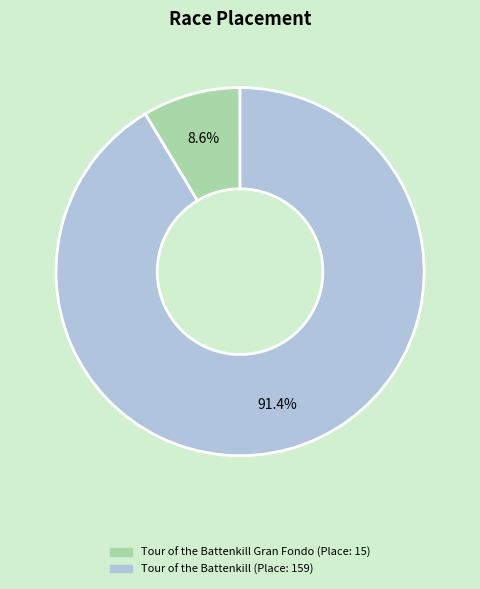

How many segments does this pie chart have?

2